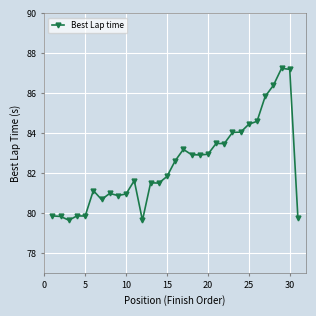

What is the value of the 17th point from the left?

83.2